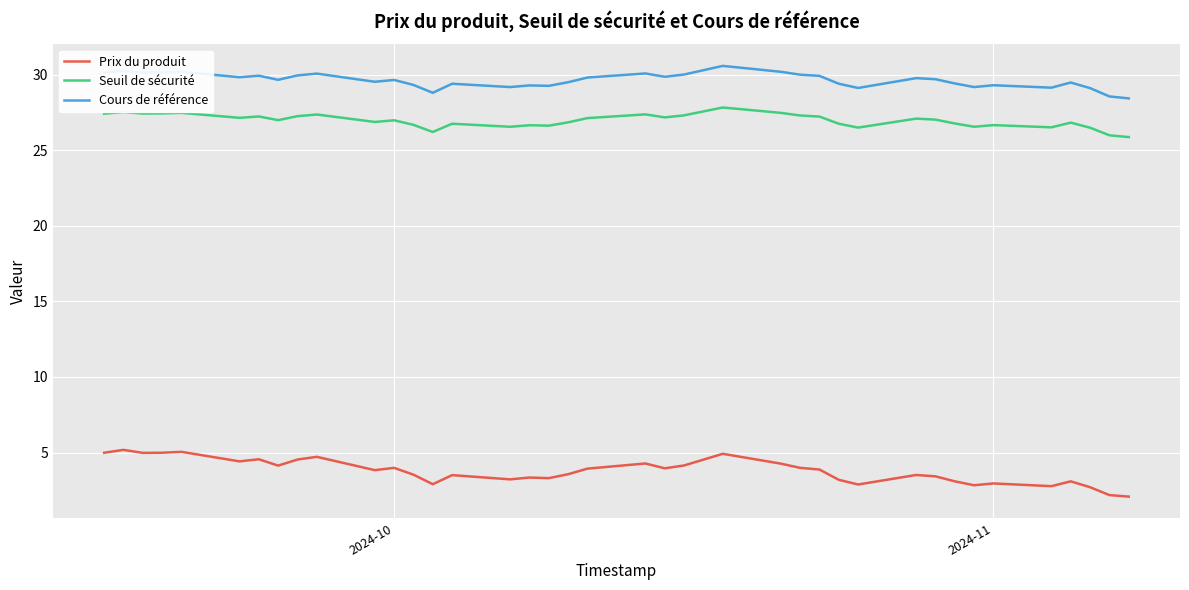

True or false: Cours de référence and Prix du produit intersect in this chart.

False